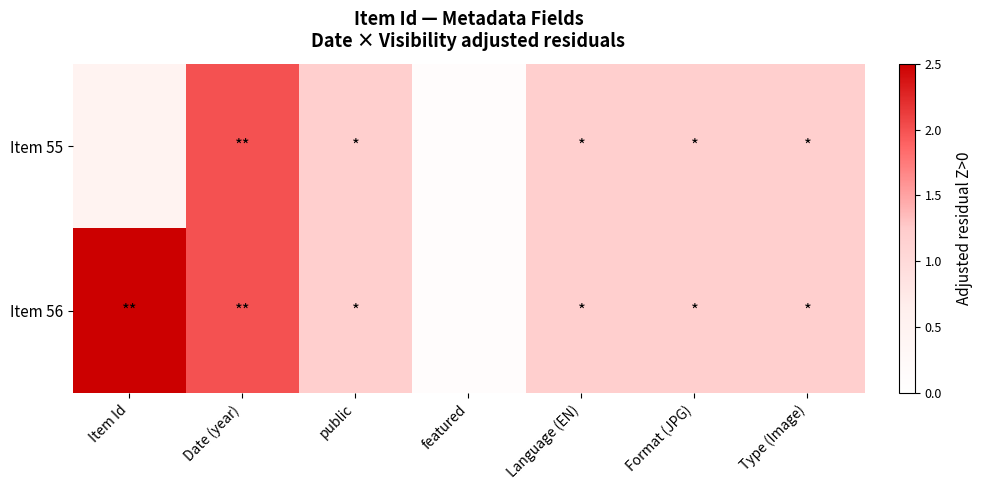

How many series are shown in this chart?

2